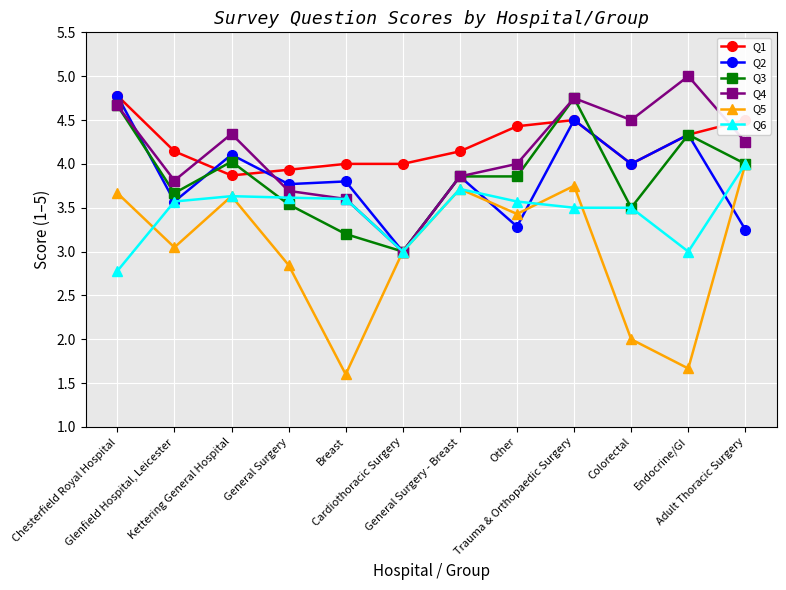

True or false: Q1 has a value of 2.2 at Kettering General Hospital.

False